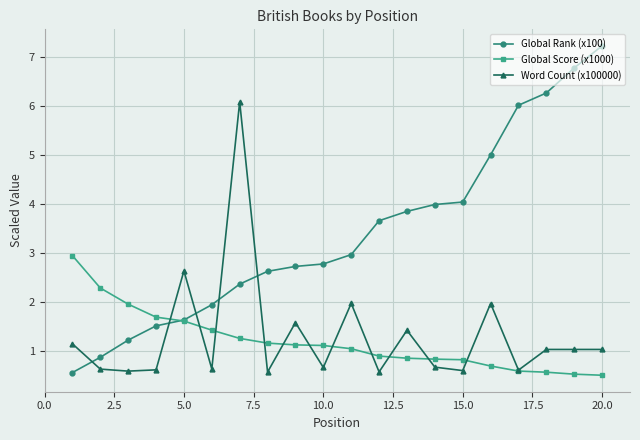

What is the minimum value shown in the chart?

0.5